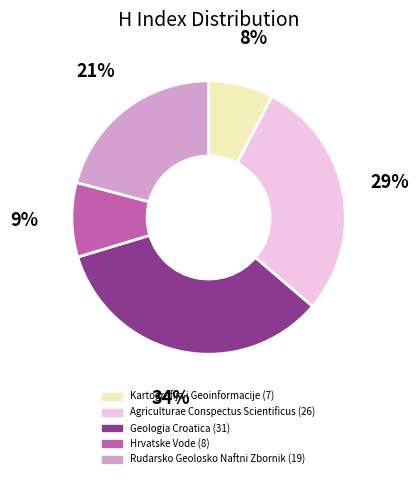

Is there a majority slice in this chart?

No